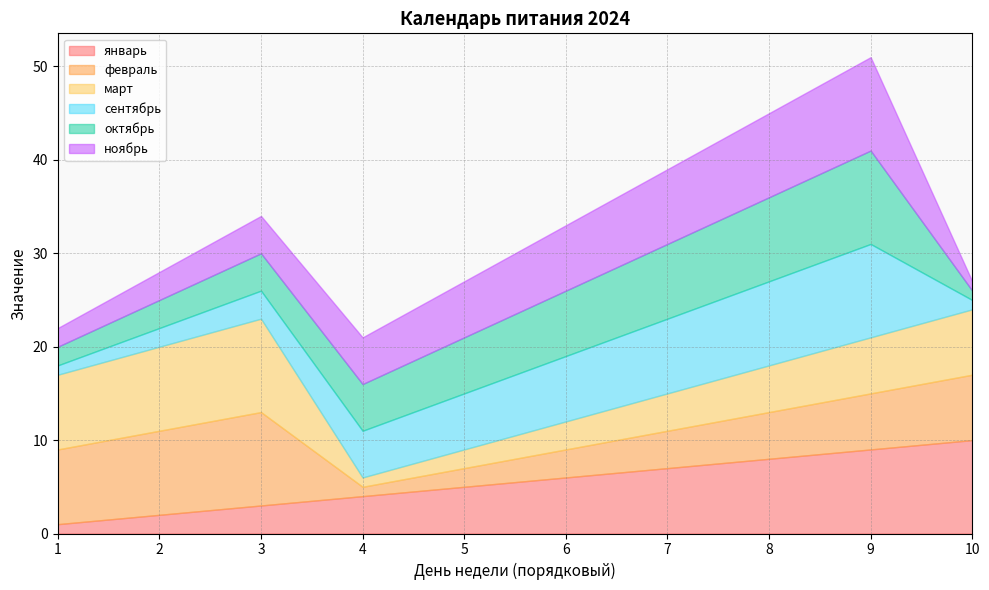

True or false: сентябрь and октябрь cross at least once.

False